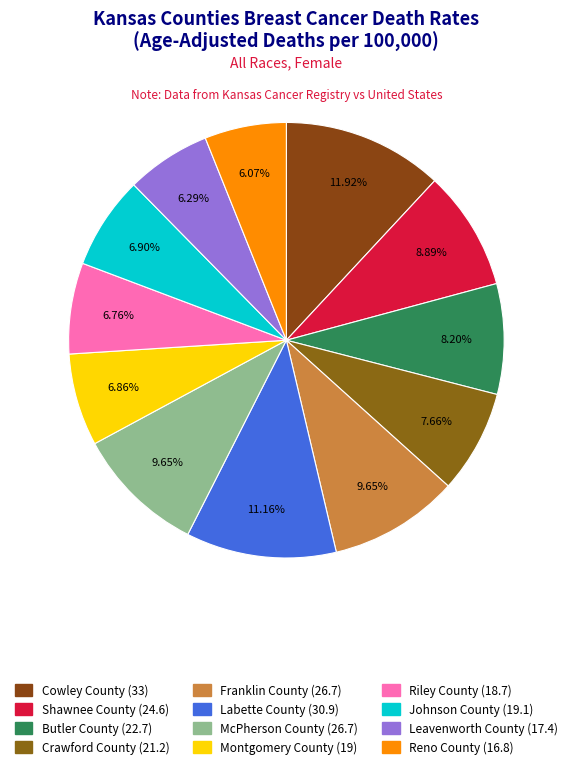

Count the number of slices in the pie.

12